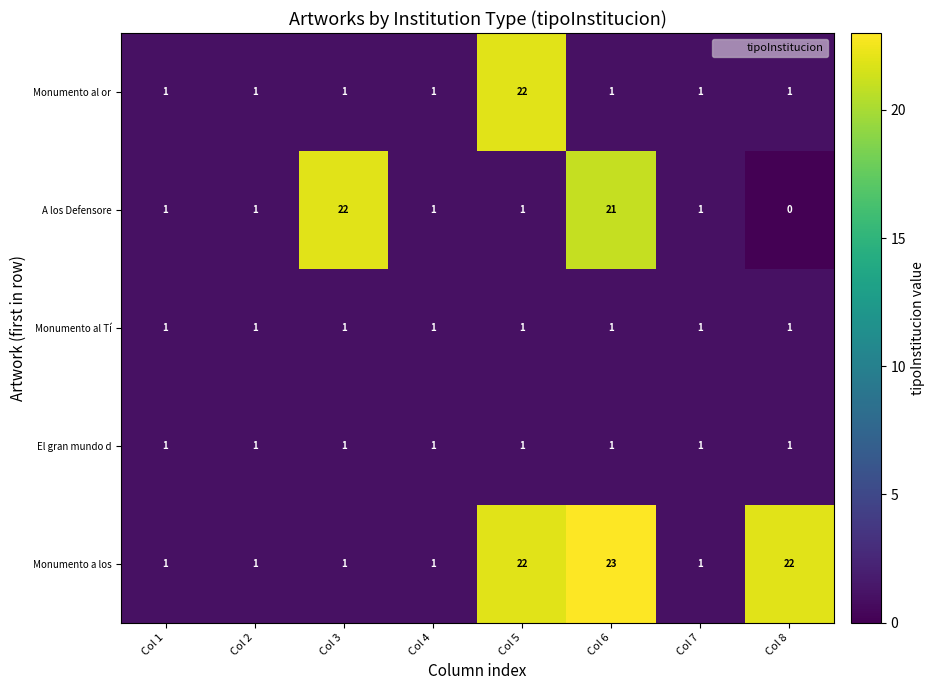

True or false: Monumento al Tí has a value of 1 at Col 3.

True